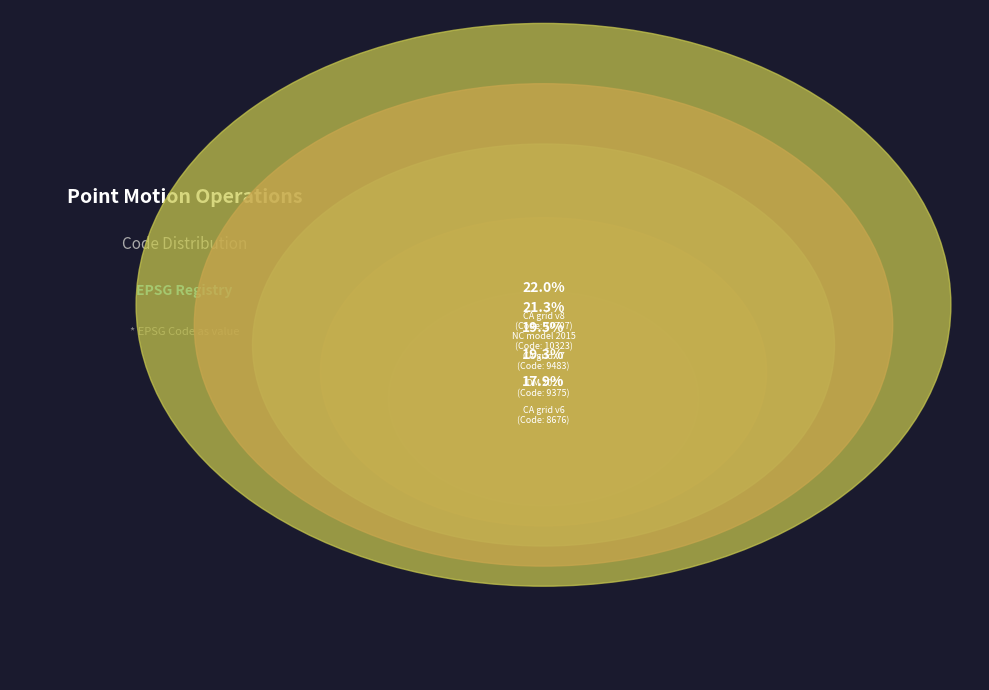

True or false: Indonesian Deformation Model 2020 accounts for 19% of the total.

True